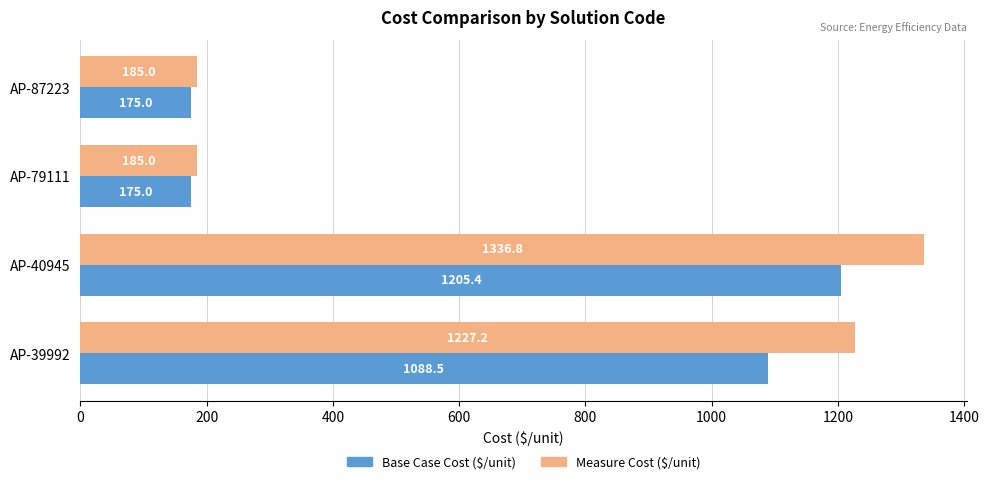

What is the difference between the maximum and second lowest values in the Base Case Cost ($/unit) series?

1030.4